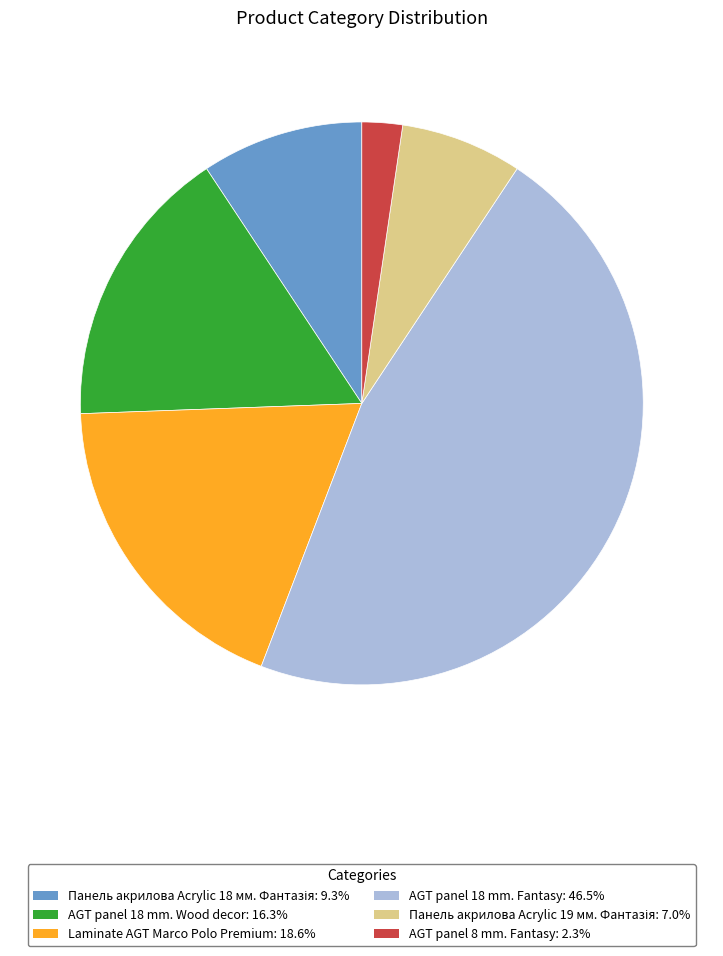

Between AGT panel 18 mm. Fantasy and AGT panel 18 mm. Wood decor, which is larger?

AGT panel 18 mm. Fantasy